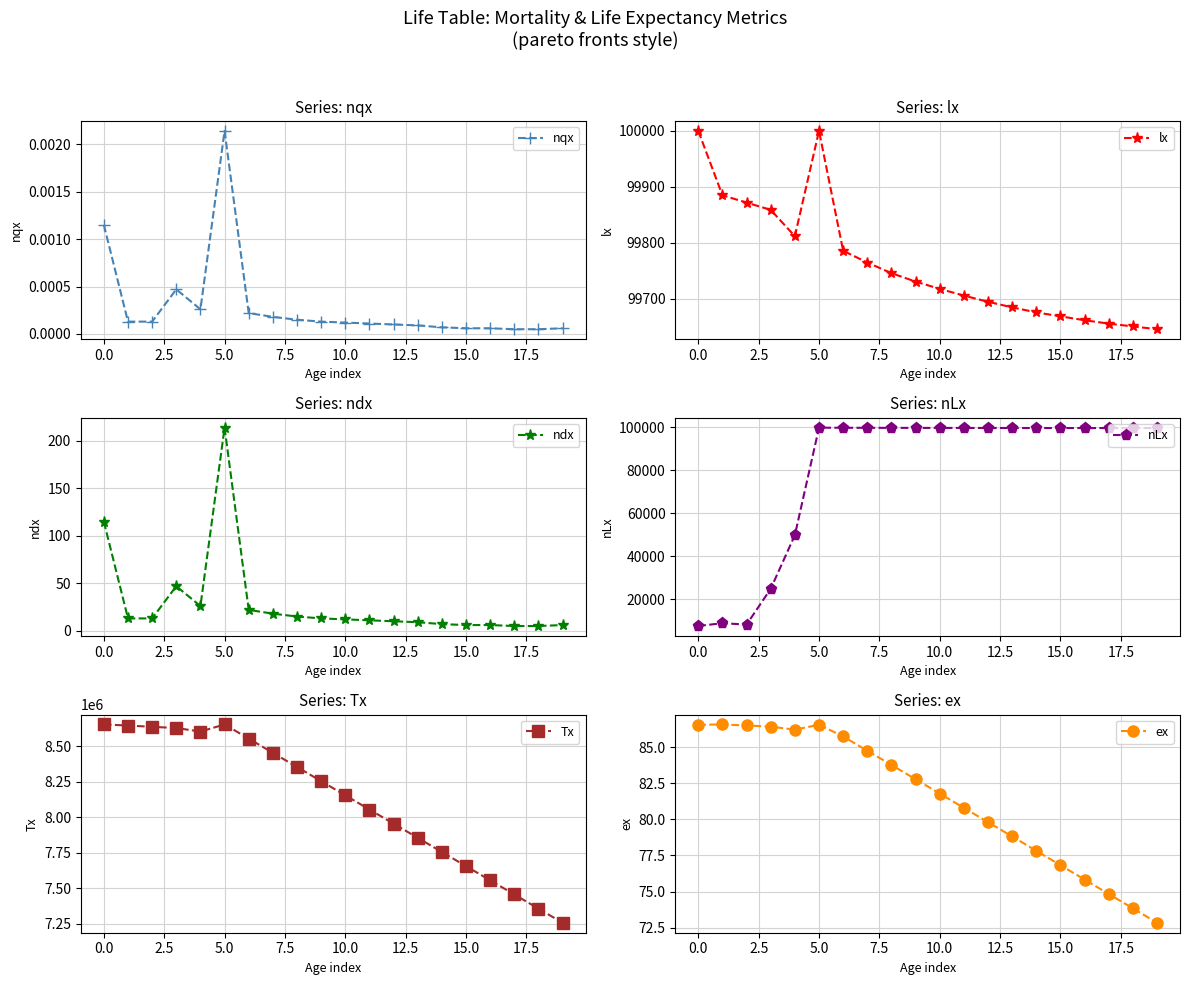

True or false: nLx has more than 0 points higher than both neighbors.

True